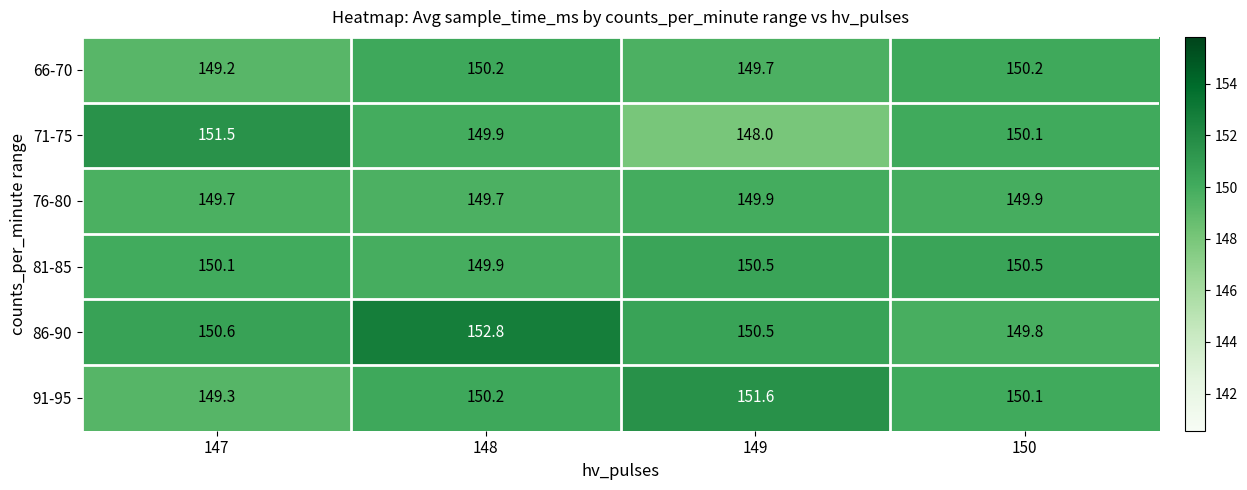

Between 147 and 150, which series saw the biggest shift?

71-75